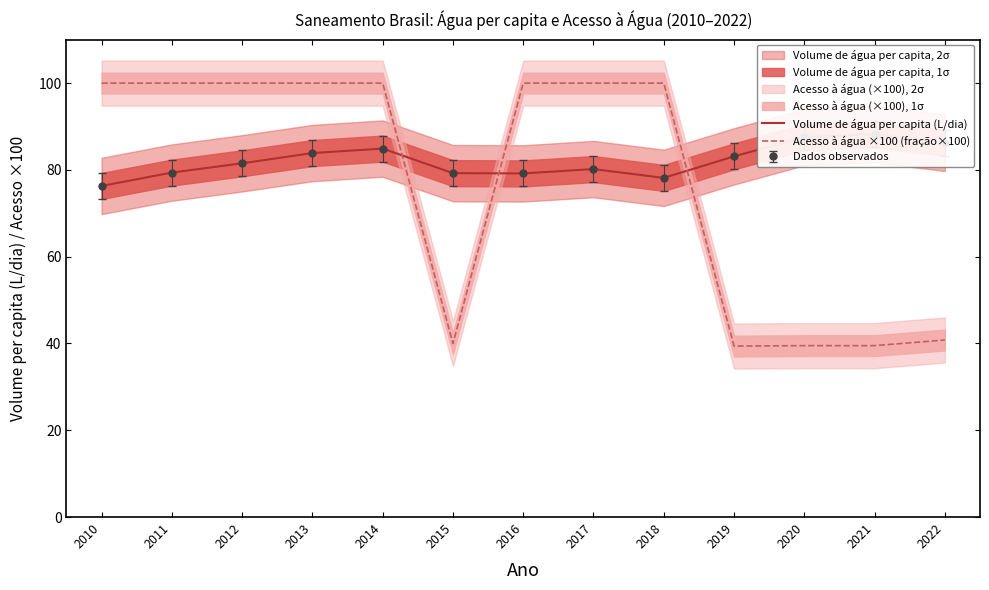

At which category is the sum across all series the highest?

2014